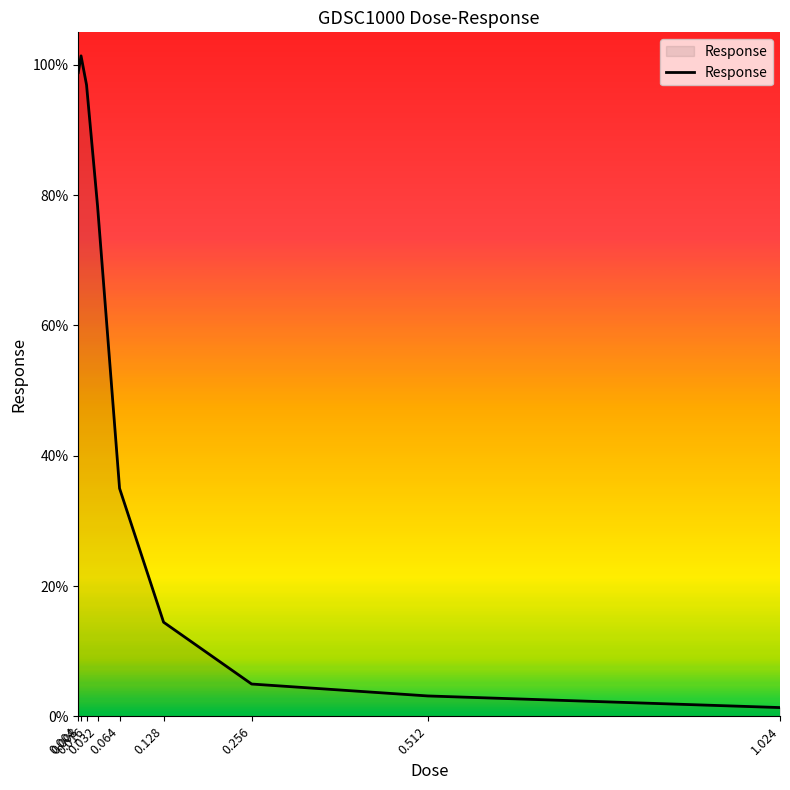

List the labels in order of value, largest first.

0.008, 0.004, 0.016, 0.032, 0.064, 0.128, 0.256, 0.512, 1.024